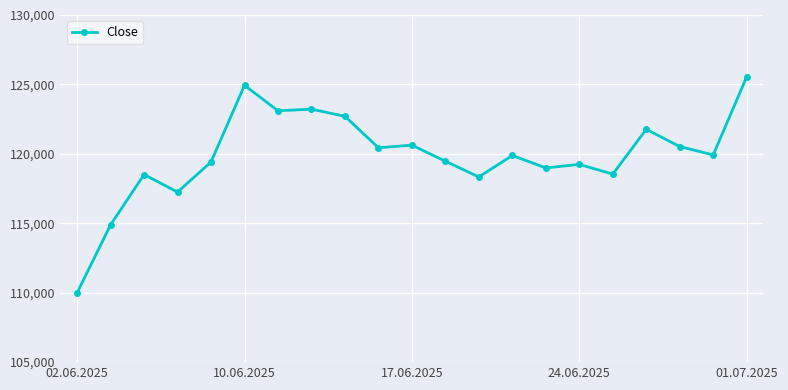

What is the difference between the maximum and second lowest values?

10671